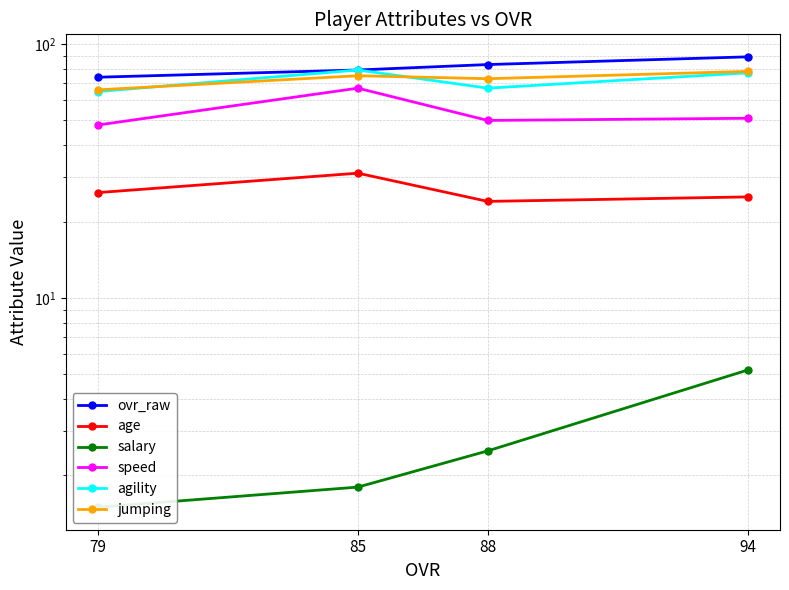

Which series has the widest spread of values?

speed